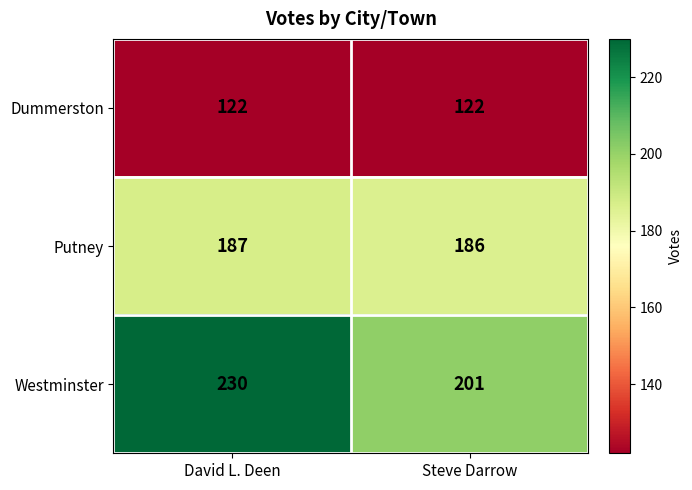

Rank the series by their maximum value, from lowest to highest.

Dummerston, Putney, Westminster